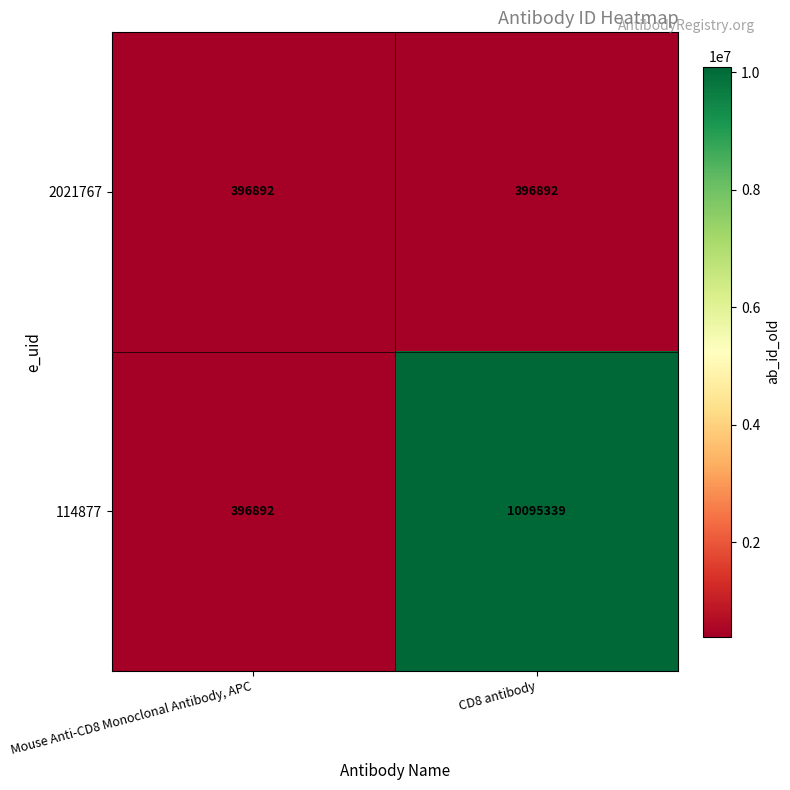

Reading left to right, what are all the values shown in this chart?

2021767: 396892	396892
114877: 396892	10095339